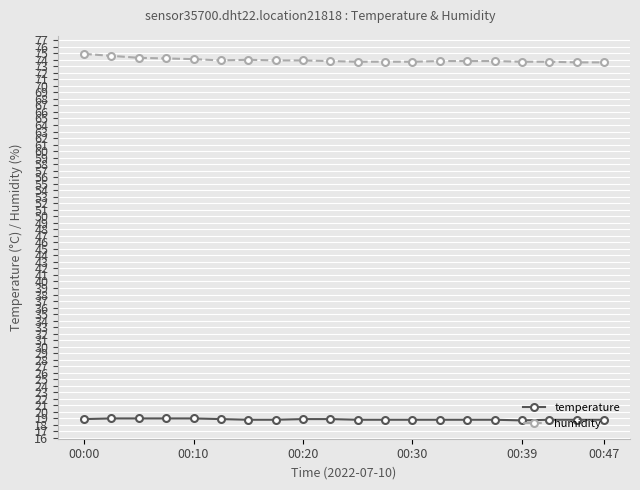

What is the sum of all temperature values?

377.1